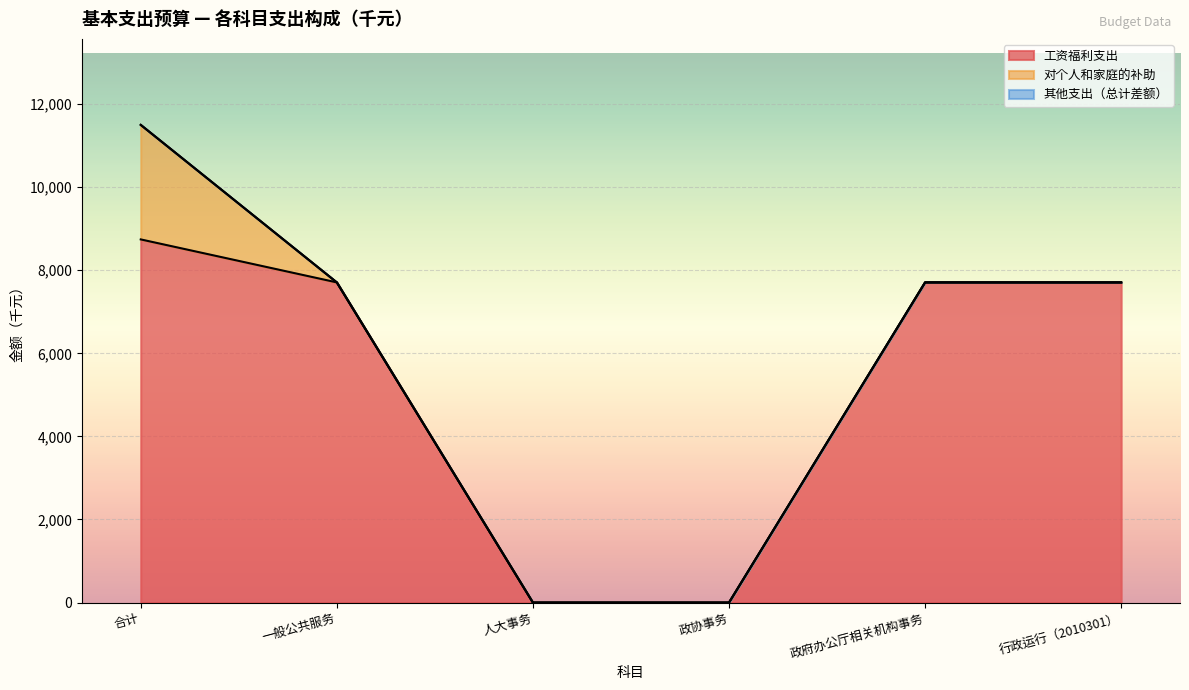

True or false: 总计 and 工资福利支出 cross at least once.

False